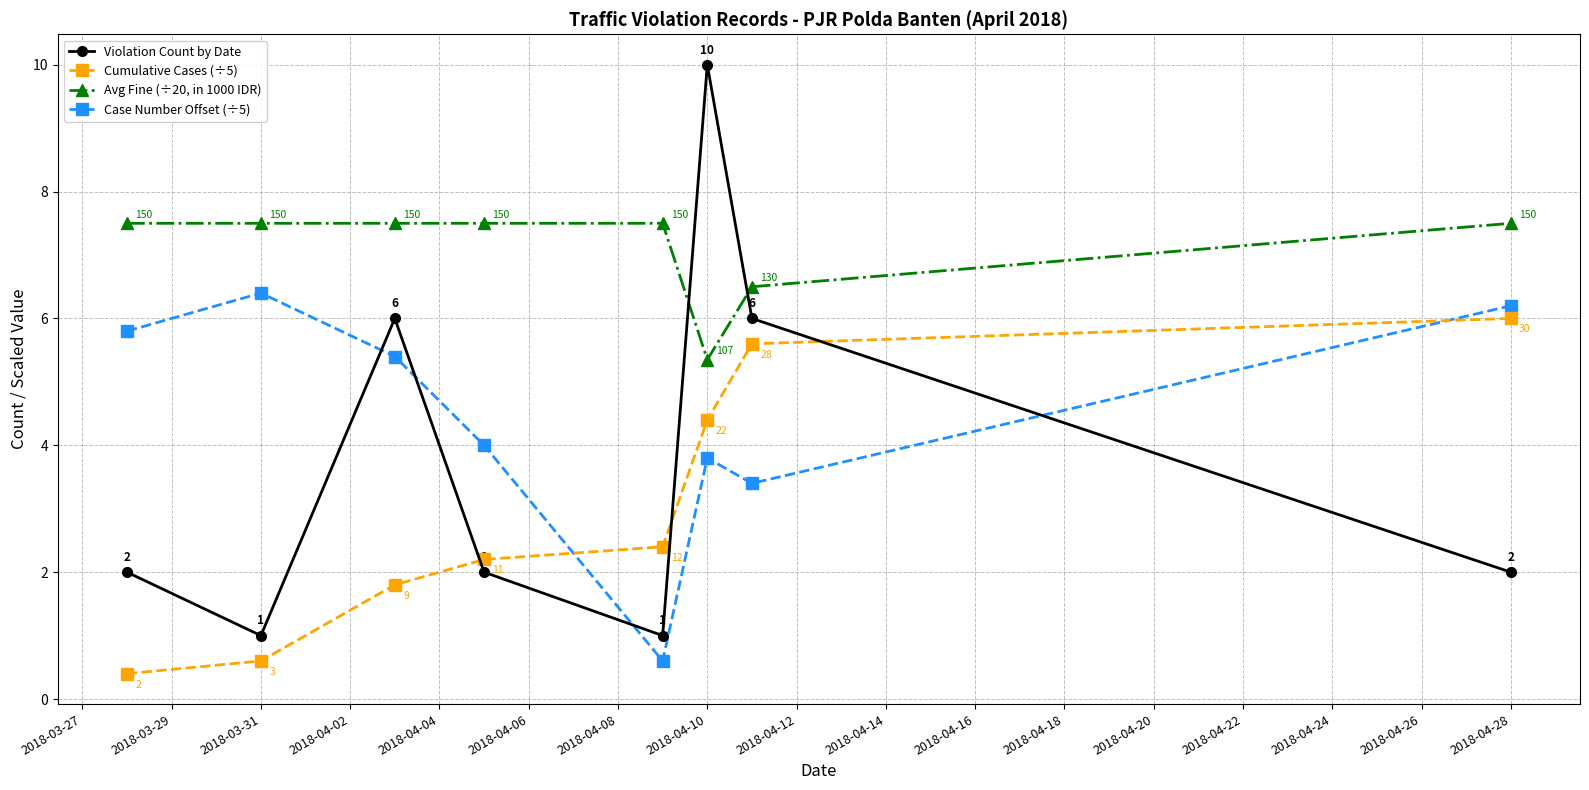

List the series in order of their overall mean, highest first.

Avg Fine (÷20, in 1000 IDR), Case Number Offset (÷5), Violation Count by Date, Cumulative Cases (÷5)